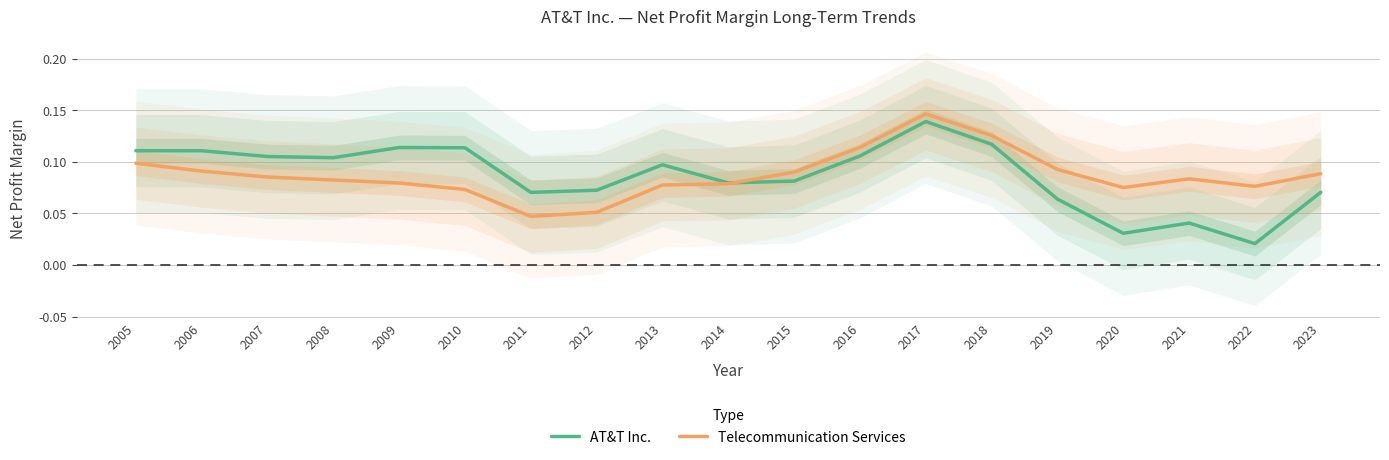

True or false: Telecommunication Services has more than 1 interior local peaks.

True